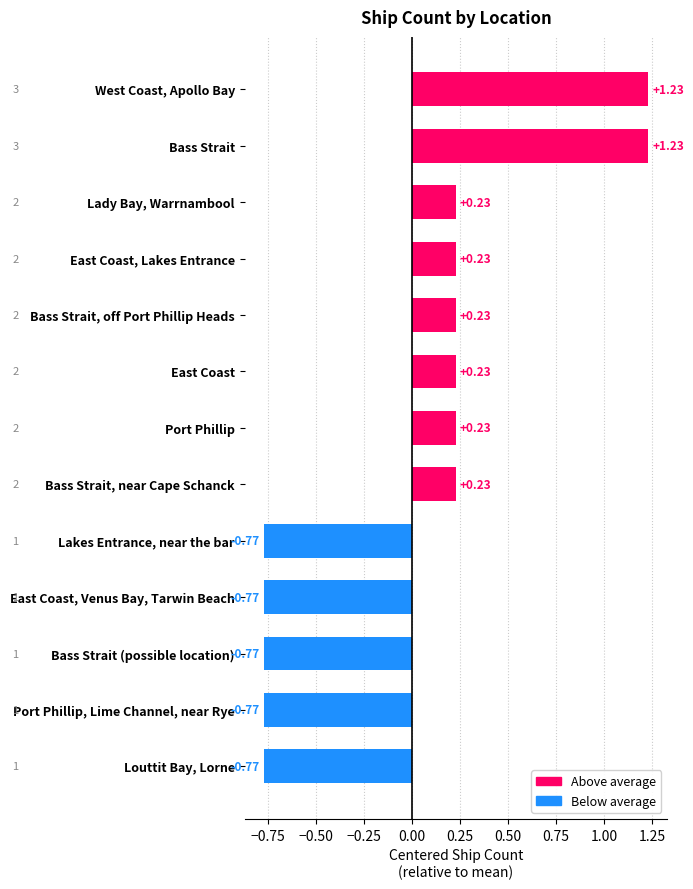

How many values are below 0?

5